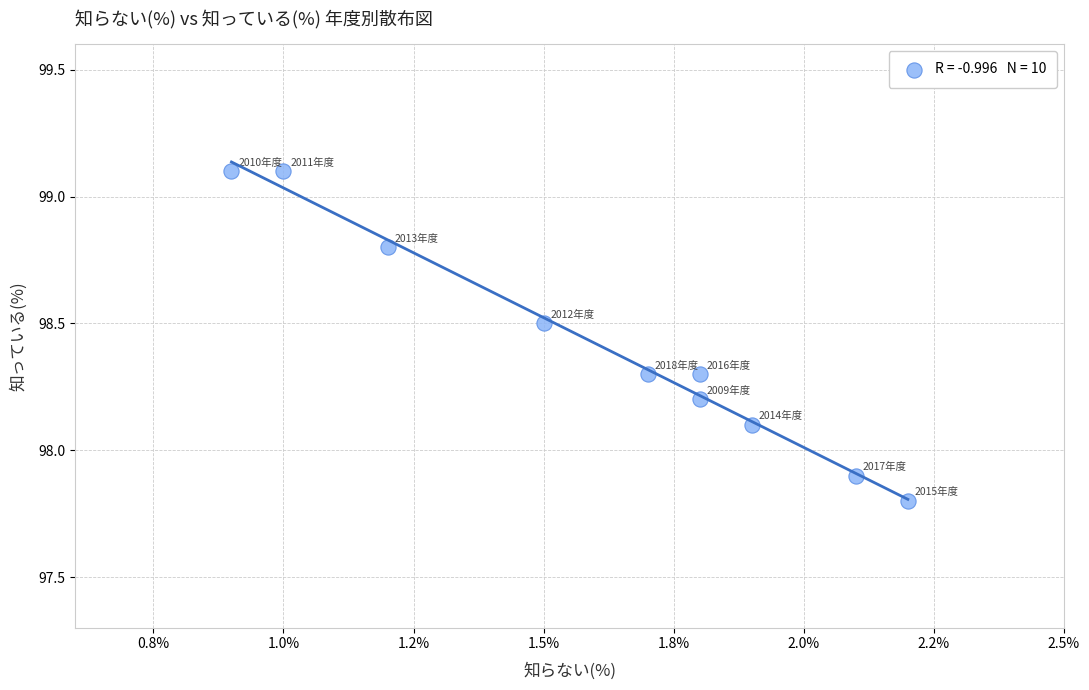

What is the range of Y values (max minus min)?

1.3